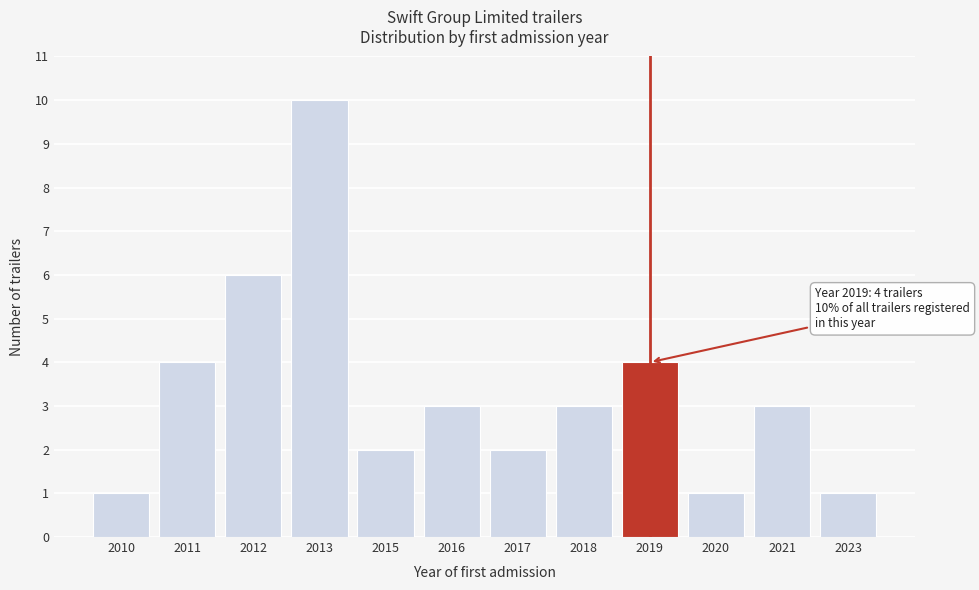

Reading right to left, transcribe all the data shown in this chart.

2023=1	2021=3	2020=1	2019=4	2018=3	2017=2	2016=3	2015=2	2013=10	2012=6	2011=4	2010=1